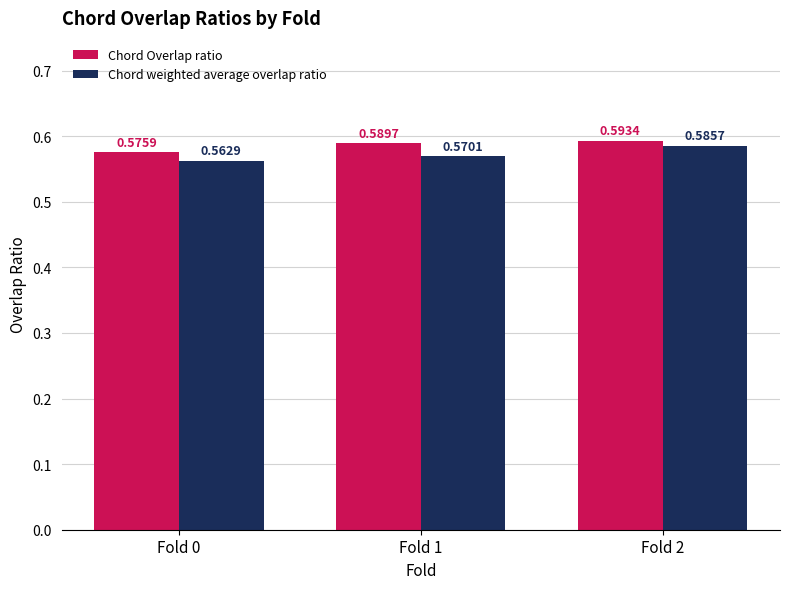

What is the sum of the Chord Overlap ratio values at Fold 2 and Fold 0?

1.2